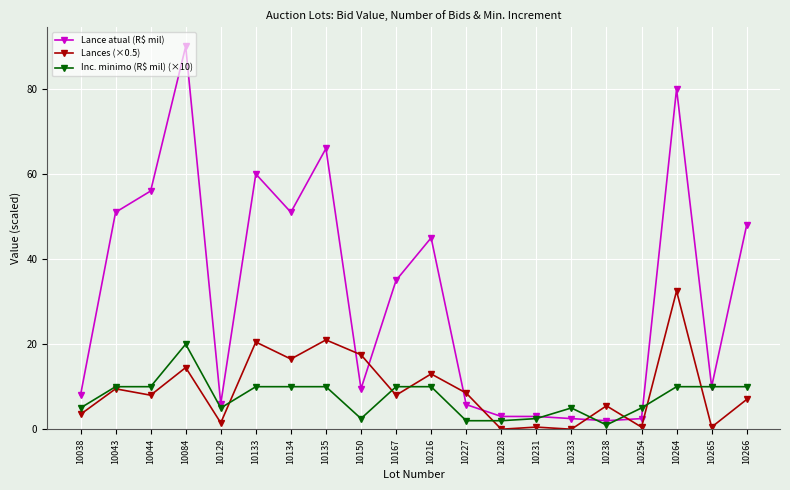

True or false: Lance atual (R$ mil) and Lances (×0.5) cross at least once.

True